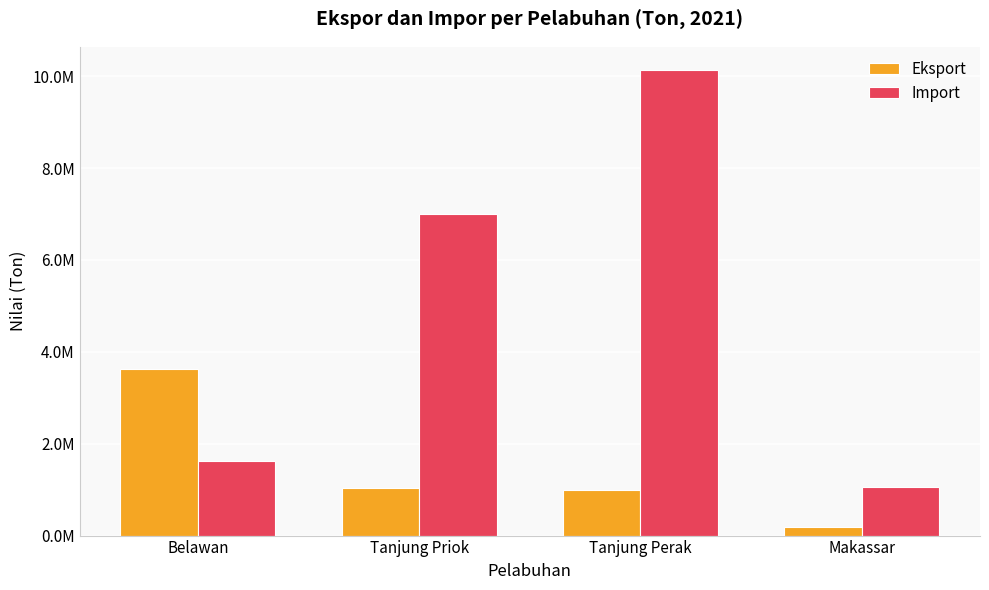

The Eksport series shows 1279424 at Belawan. True or false?

False